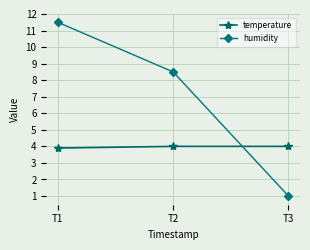

Where does the humidity series first go above 8?

T1